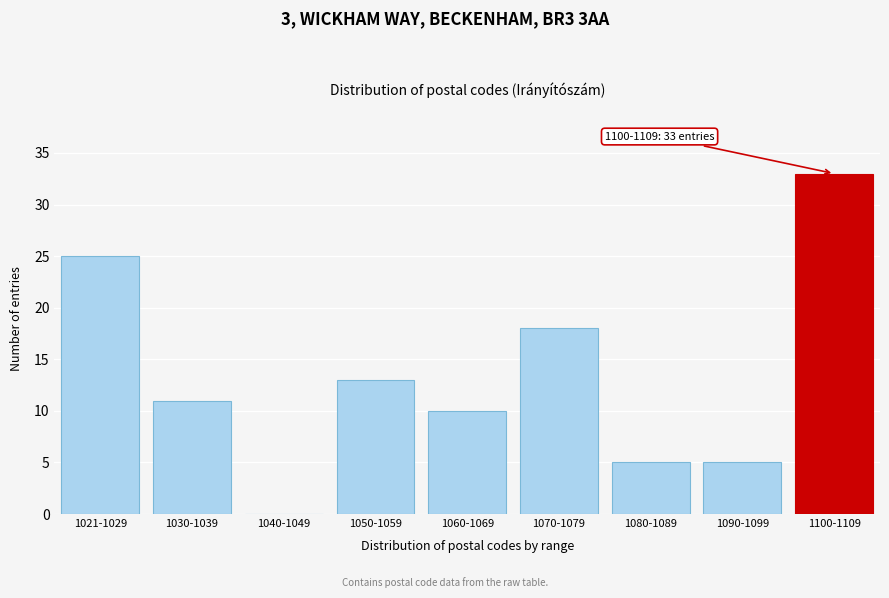

Reading left to right, transcribe all the data shown in this chart.

1021-1029=25	1030-1039=11	1040-1049=0	1050-1059=13	1060-1069=10	1070-1079=18	1080-1089=5	1090-1099=5	1100-1109=33